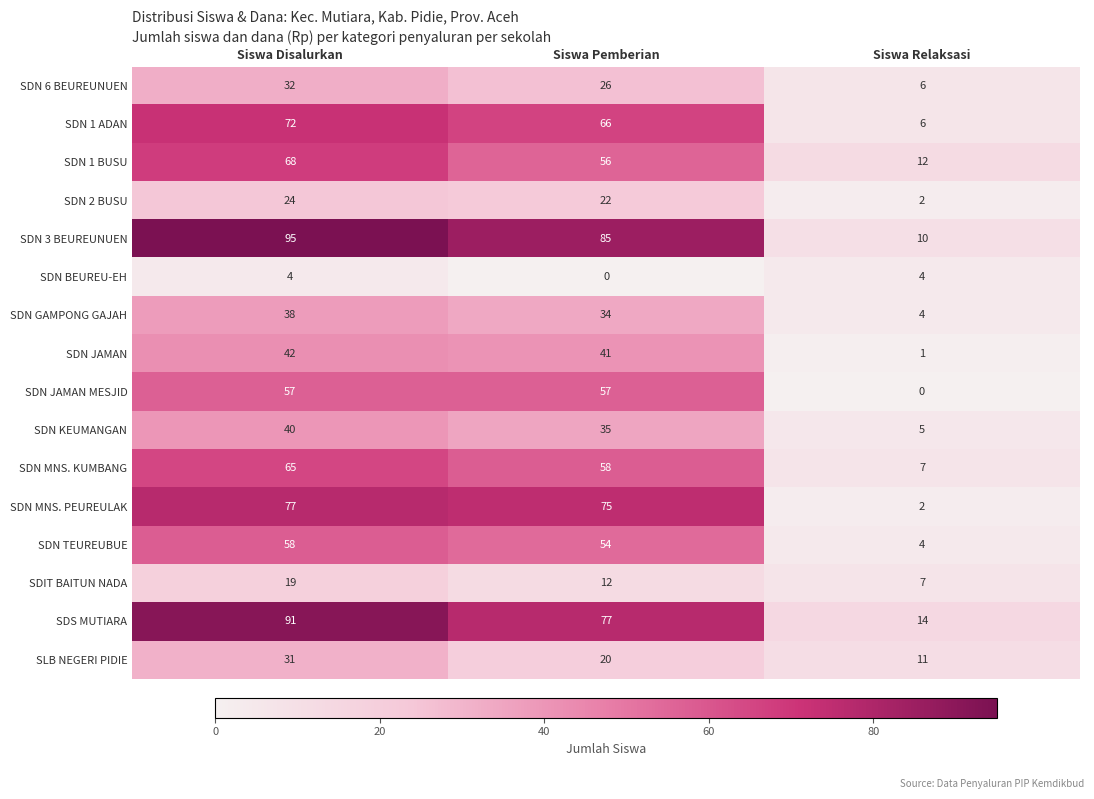

Which series has the largest total across all categories?

SDN 3 BEUREUNUEN